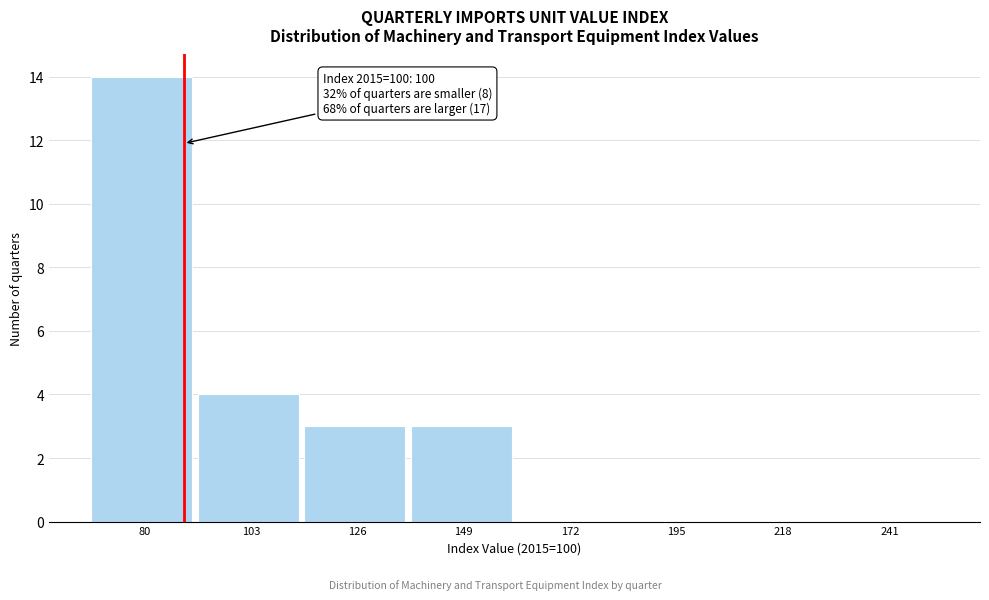

Reading left to right, what are all the values shown in this chart?

80=14	103=4	126=3	149=3	172=0	195=0	218=0	241=0